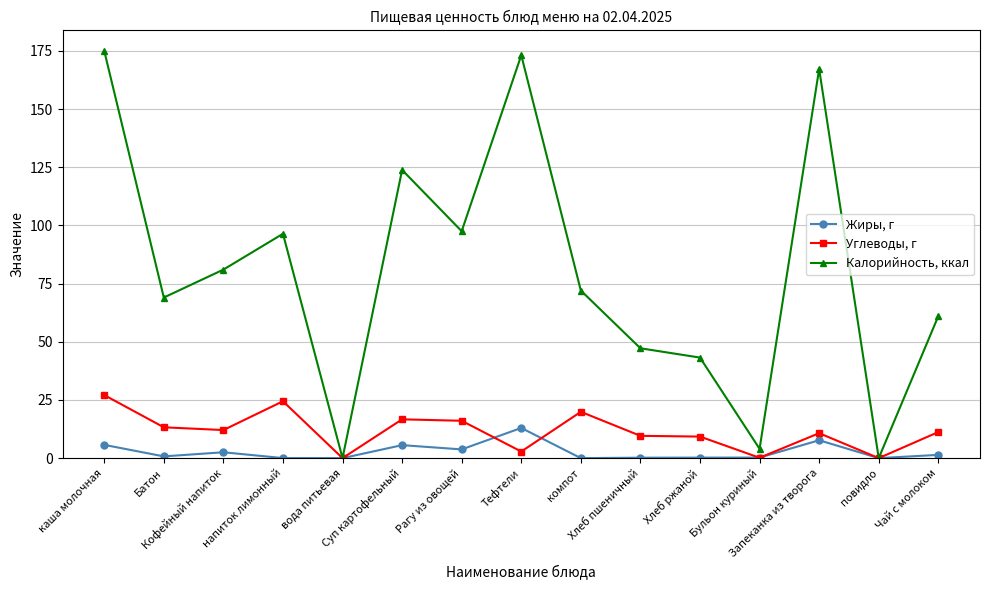

What is the average value of the Калорийность, ккал series?

80.7